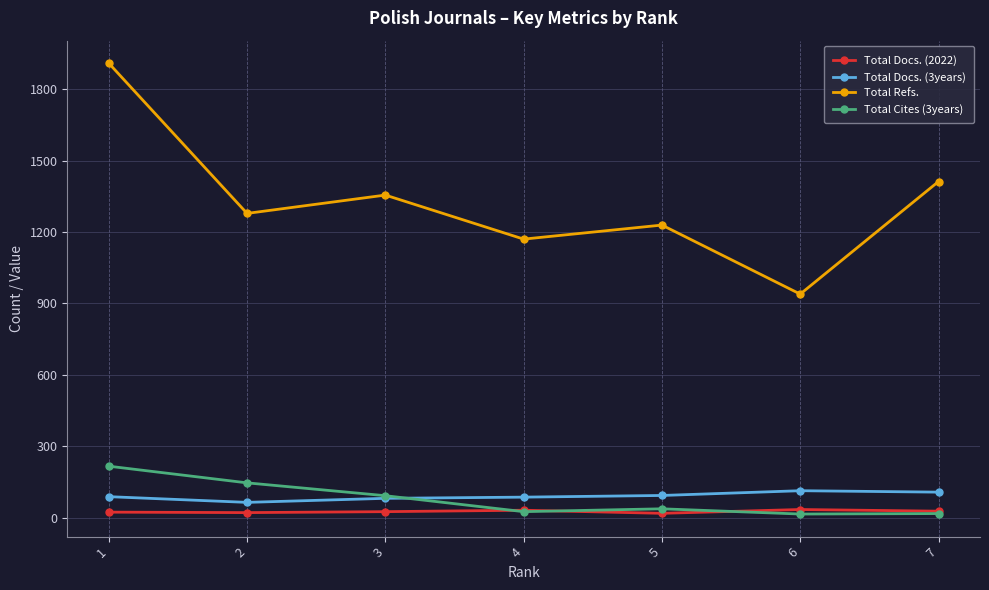

What are all the series names shown in the legend?

Total Docs. (2022), Total Docs. (3years), Total Refs., Total Cites (3years)